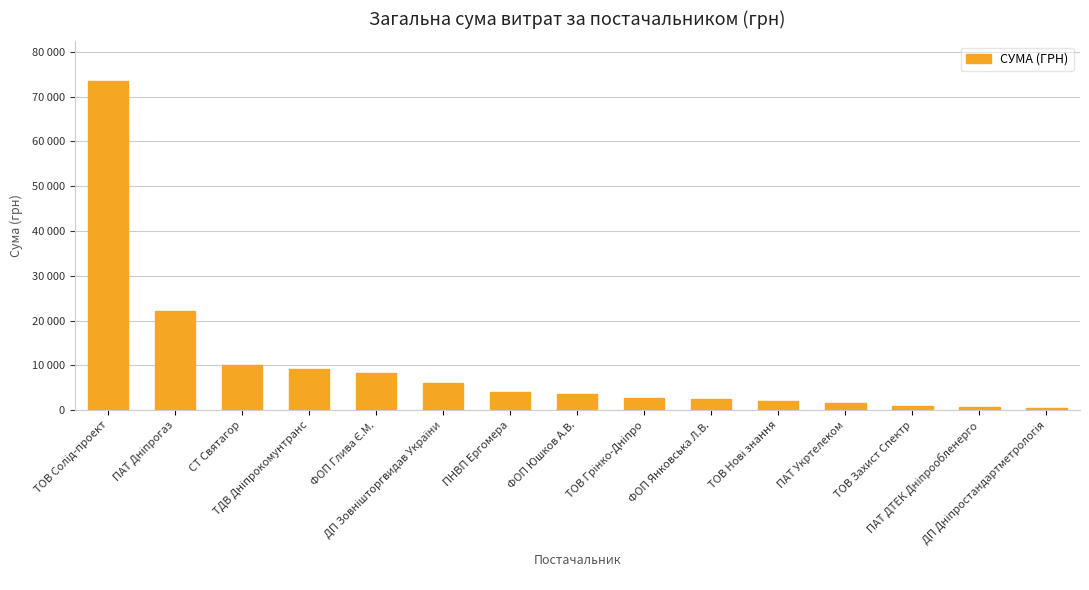

Reading right to left, transcribe all the data shown in this chart.

546.3	665.0	820.0	1596.0	2056.2	2400.0	2707.0	3600.0	4000.0	6000.0	8312.9	9090.0	10125.0	22049.5	73490.0